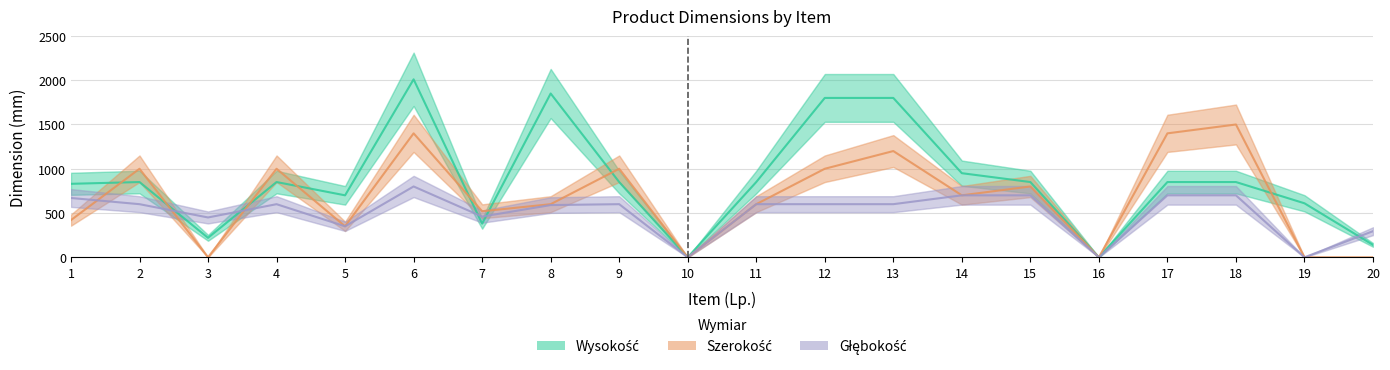

What is the value of the Szerokość point at the 6th from the left?

1400